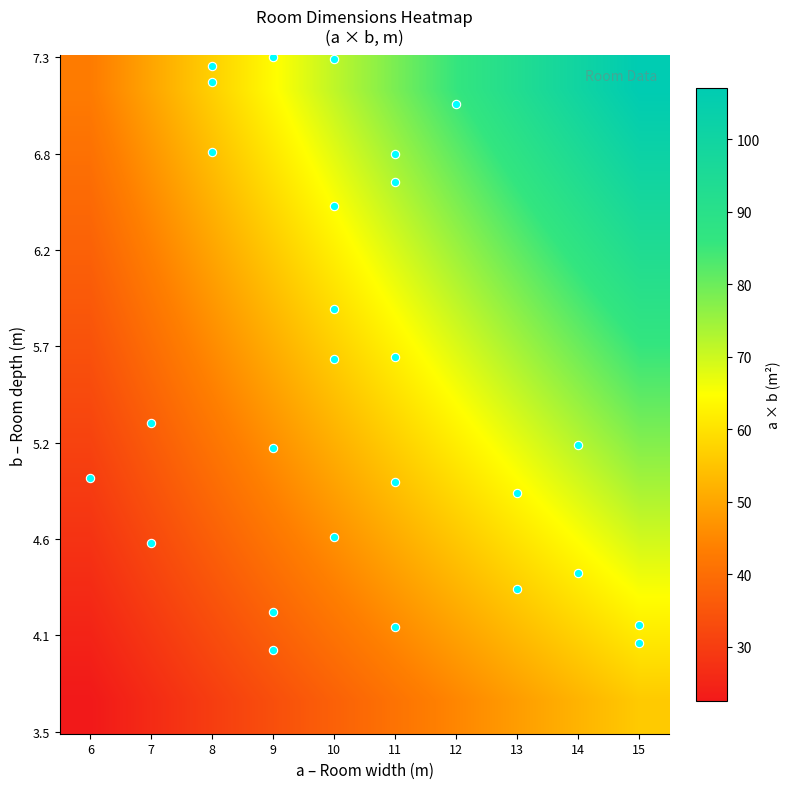

What is the difference between the highest and lowest values at 9?

30.6